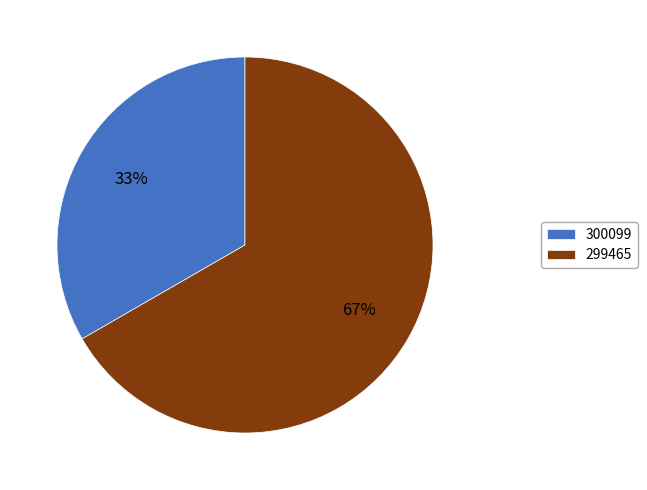

Does any single category account for the majority?

Yes